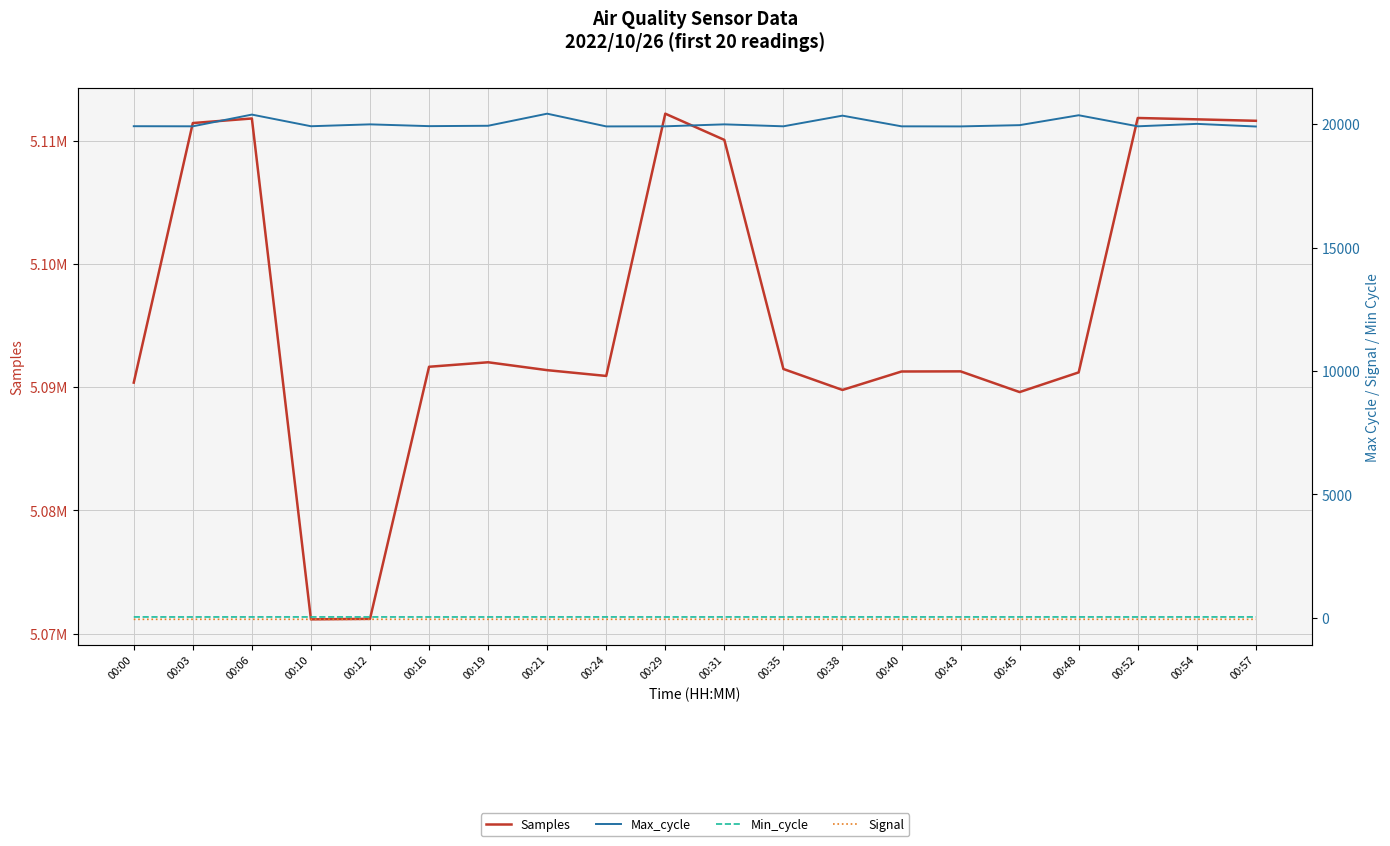

Which series changed the most between 00:12 and 00:43?

Samples